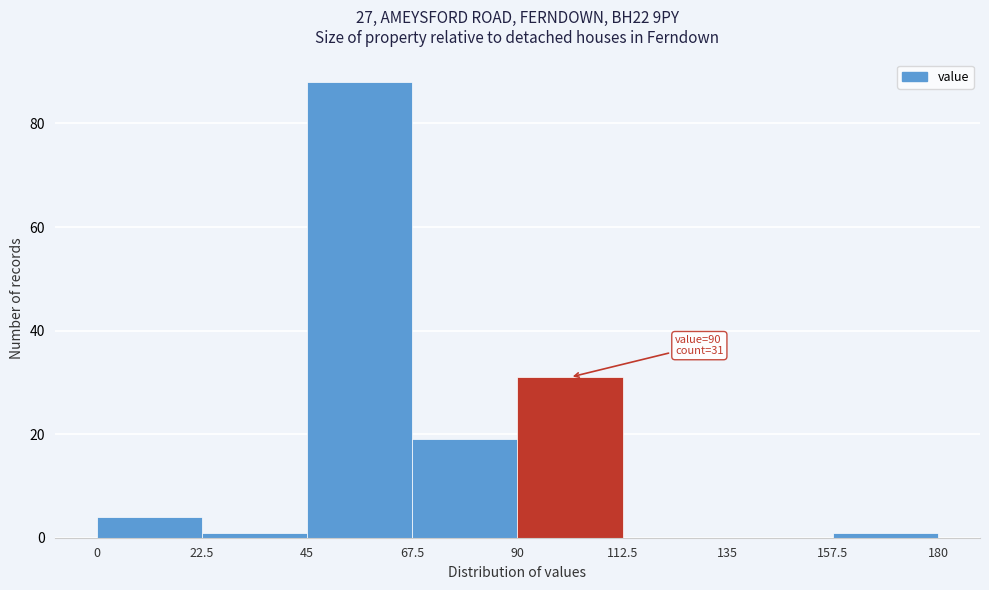

Over which range of the x-axis is the bar tallest?

45 to 67.5